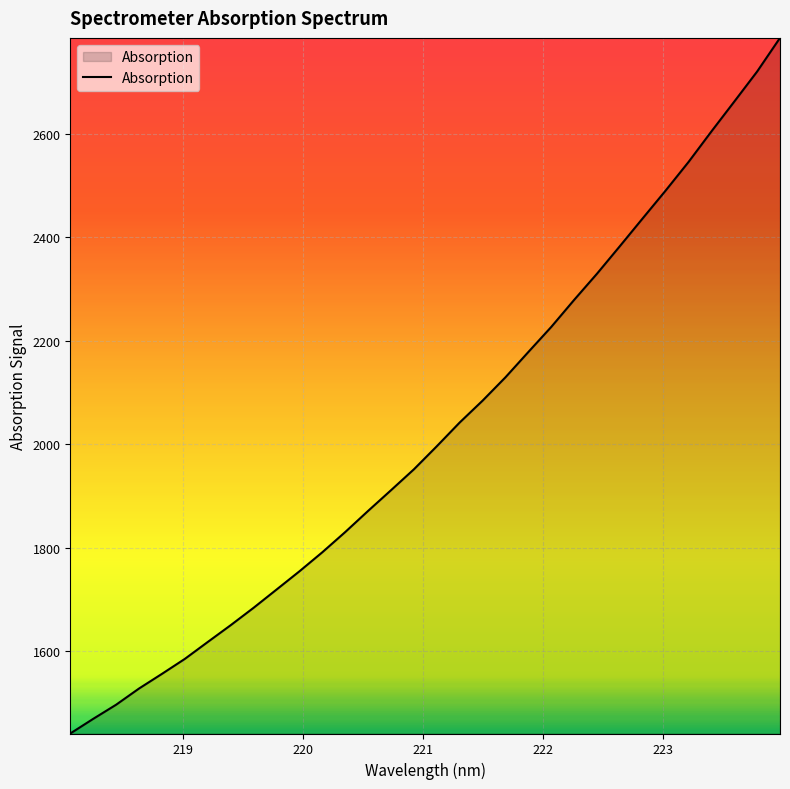

True or false: the data has more than 1 interior local peaks.

False